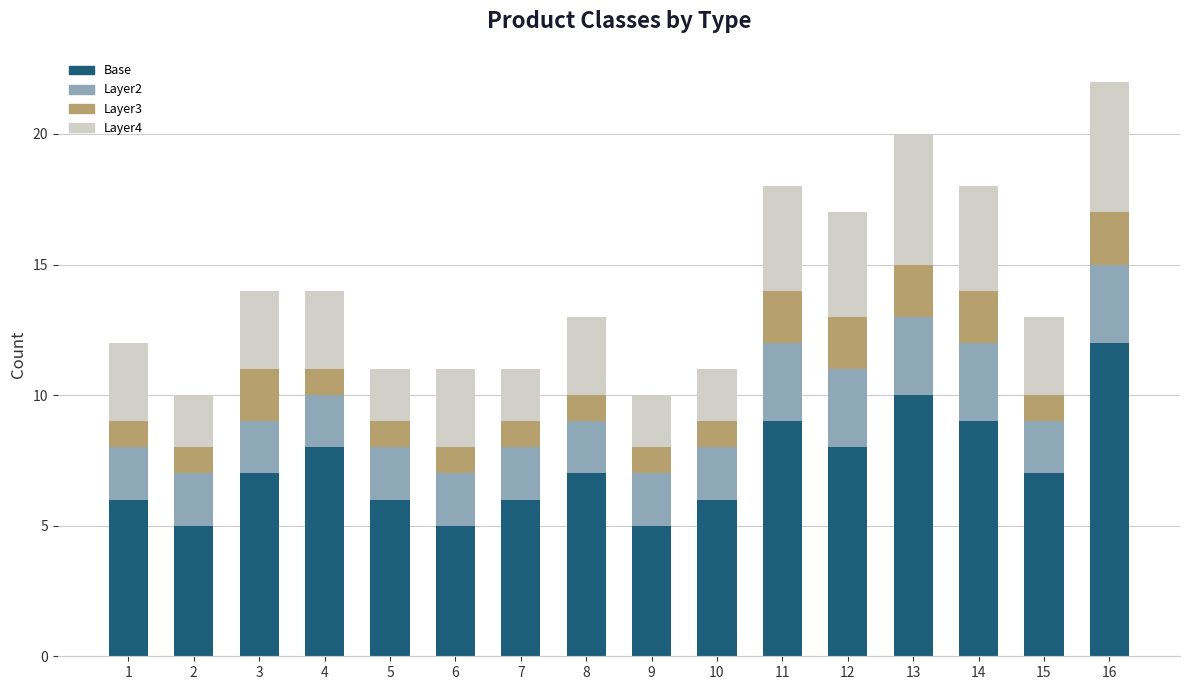

What is the difference between the maximum and minimum values in the Base series?

7